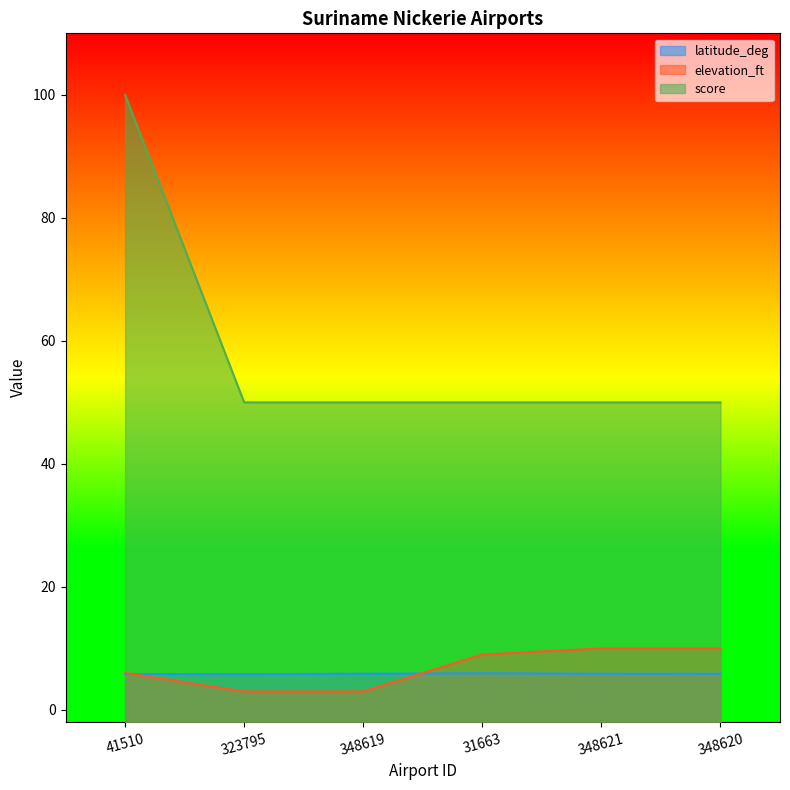

True or false: score and latitude_deg cross at least once.

False